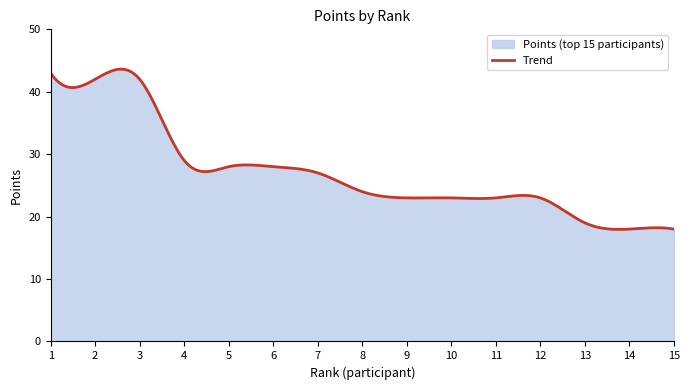

Does the chart display data point markers on the line(s)?

No